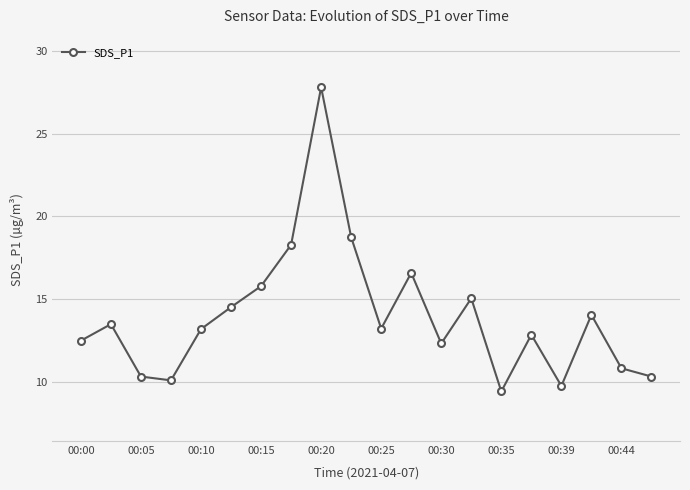

What is the difference between the second highest and second lowest values?

9.0